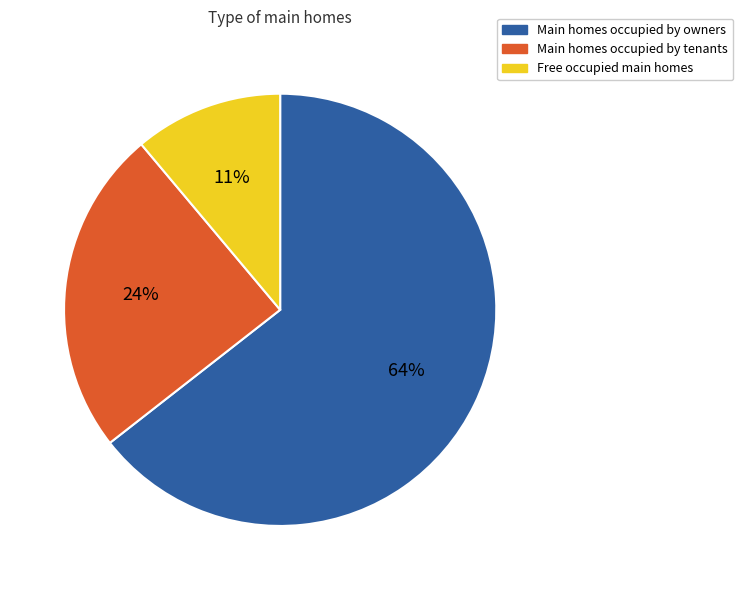

To the nearest percent, what is the difference between the Main homes occupied by owners and Main homes occupied by tenants slice percentages?

40%